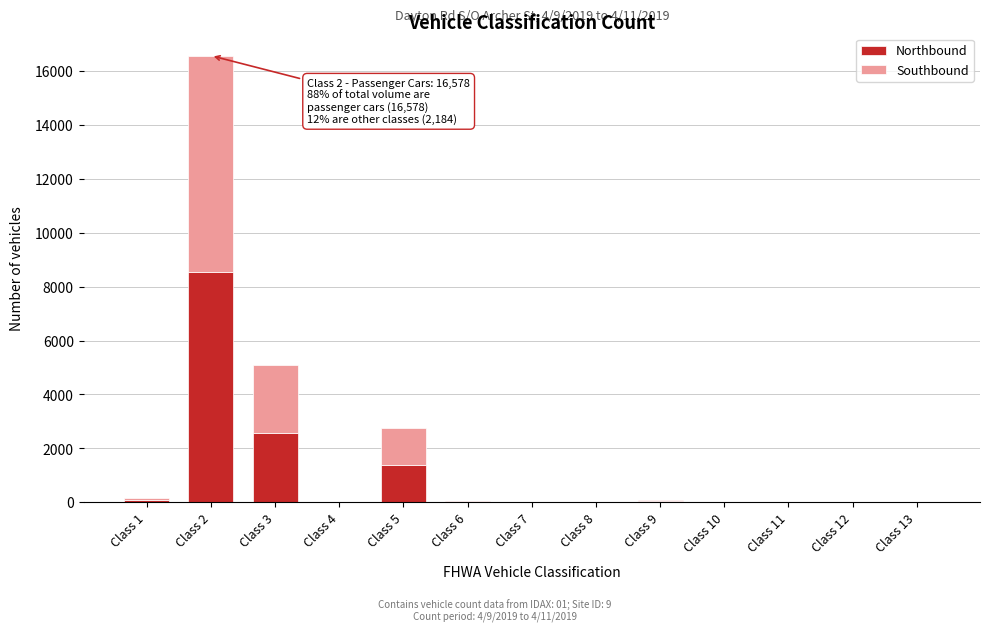

At which label does Northbound reach its peak?

Class 2